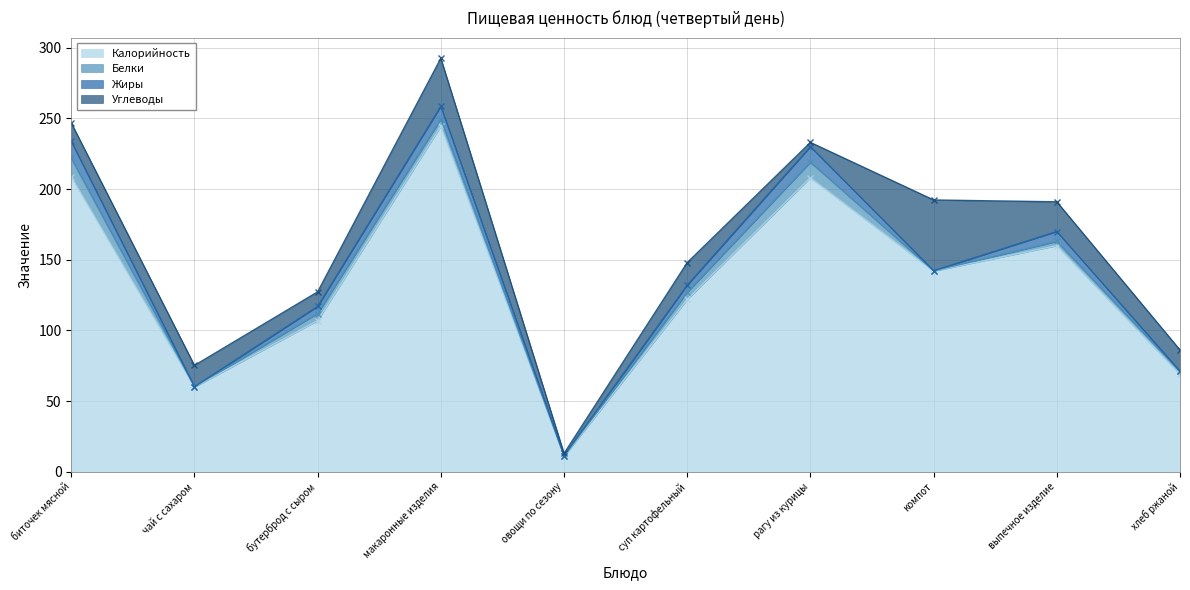

Reading left to right, transcribe all the data shown in this chart.

Калорийность: 208.8	60.0	107.0	244.5	11.0	122.0	208.0	142.0	160.0	69.0
Белки: 13.0	0.3	5.0	5.0	0.4	5.0	11.0	0.2	3.0	2.0
Жиры: 12.0	0.0	5.0	9.0	0.1	5.0	11.0	0.1	7.0	0.2
Углеводы: 13.0	15.0	10.3	34.0	1.5	16.0	3.0	50.0	21.0	15.0